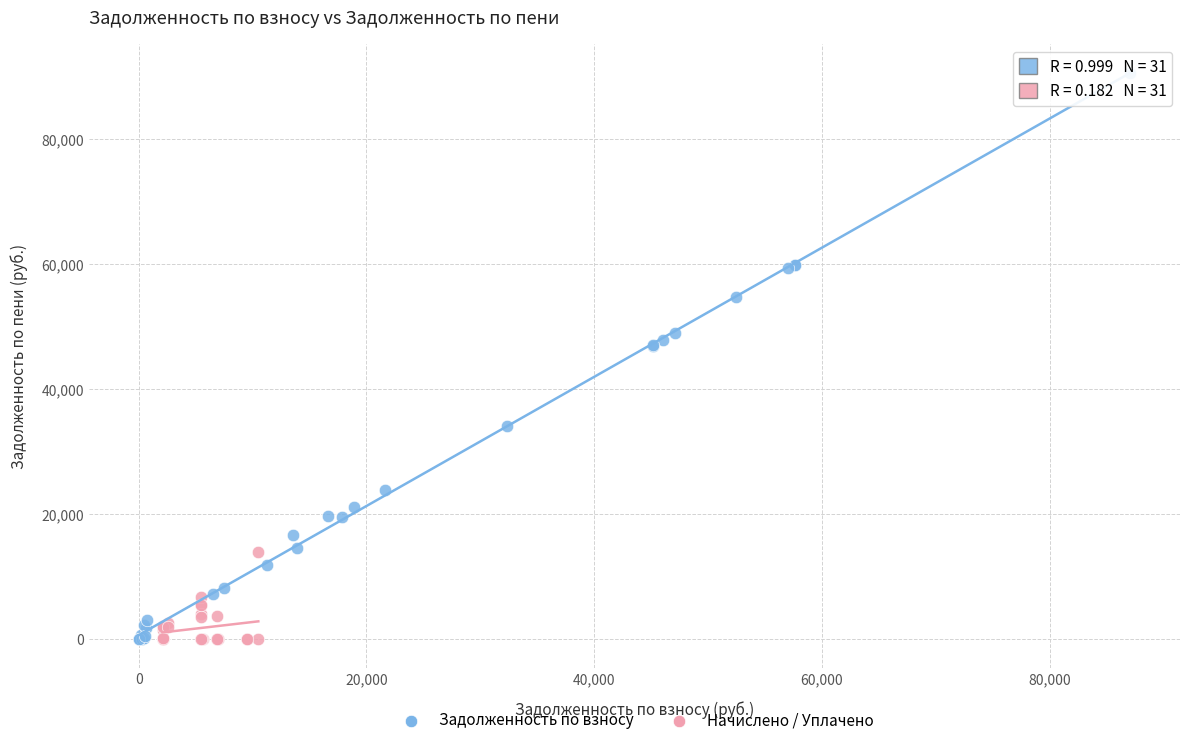

Which series contains the highest Y value?

Задолженность по взносу